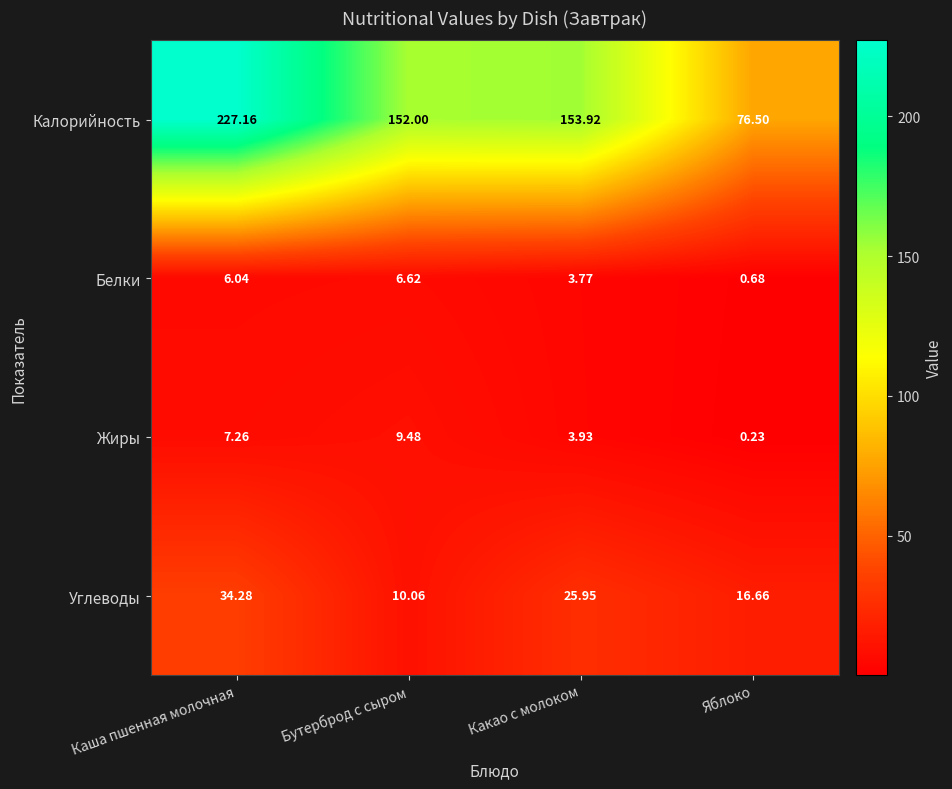

Where does the Углеводы series first go above 25?

Каша пшенная молочная